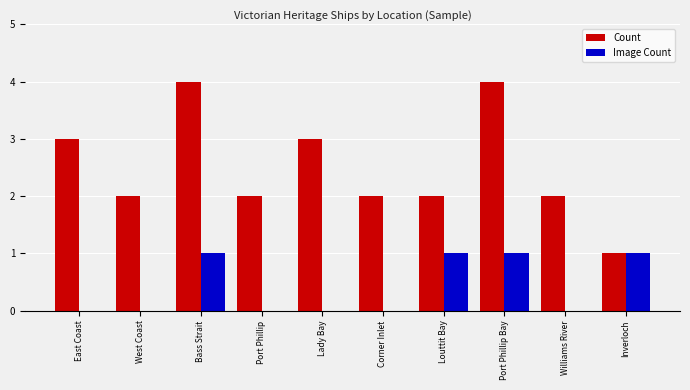

The value of Image Count at West Coast is -1. True or false?

False